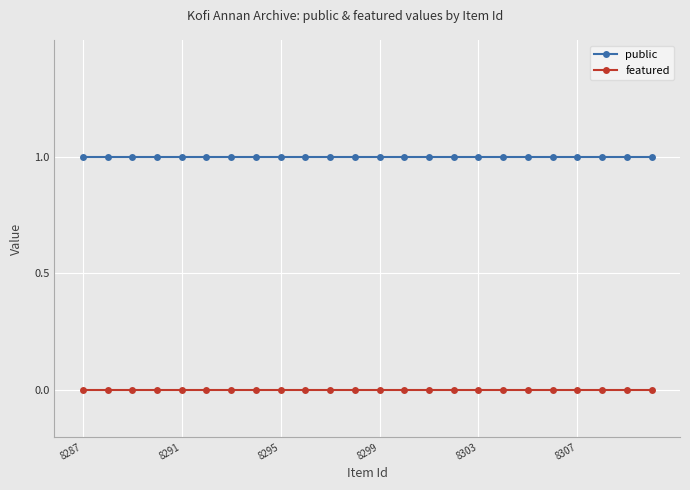

Rank the series by their average value, from lowest to highest.

featured, public